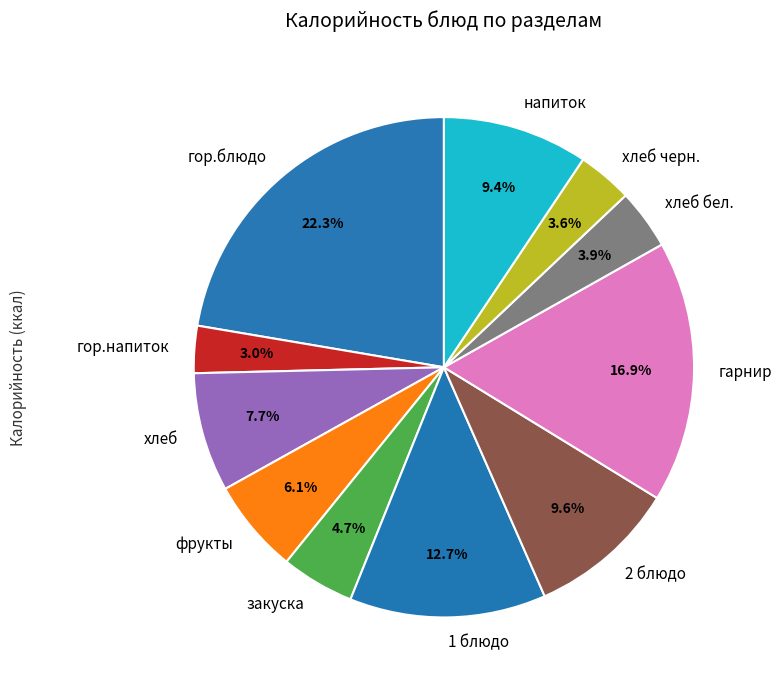

The фрукты slice represents 16% of the pie. True or false?

False